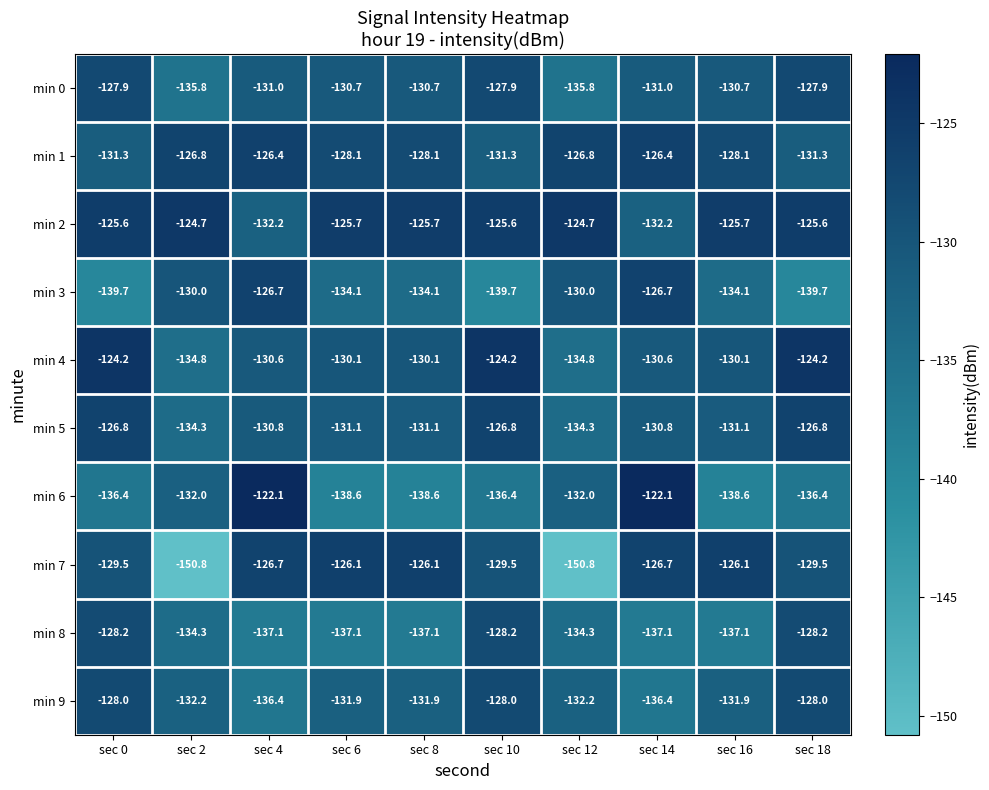

What value does the min 6 series have at sec 12?

-132.0